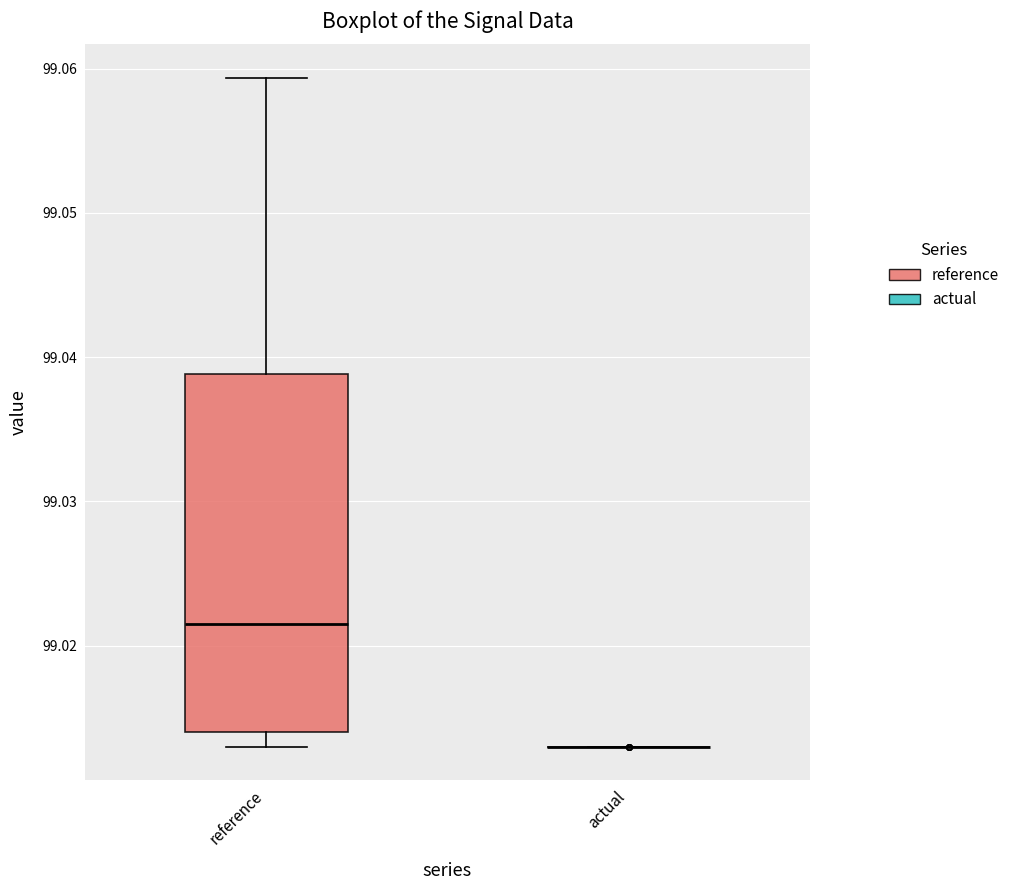

Reading left to right, transcribe this box plot: for each box, give where its median line is, the range the box spans, and where its two whiskers end, as read against the y-axis. The values are not printed on the chart, so give them approximately, as read against the axis.

reference: median 99.022, box 99.014 to 99.039, whiskers 99.013 to 99.059
actual: box collapsed to a line at 99.013, whiskers 99.013 to 99.013